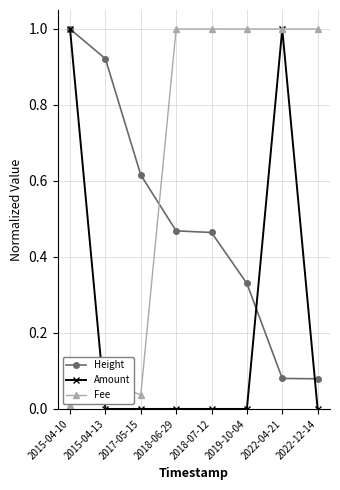

Where is Fee nearest to the value 0?

2015-04-10